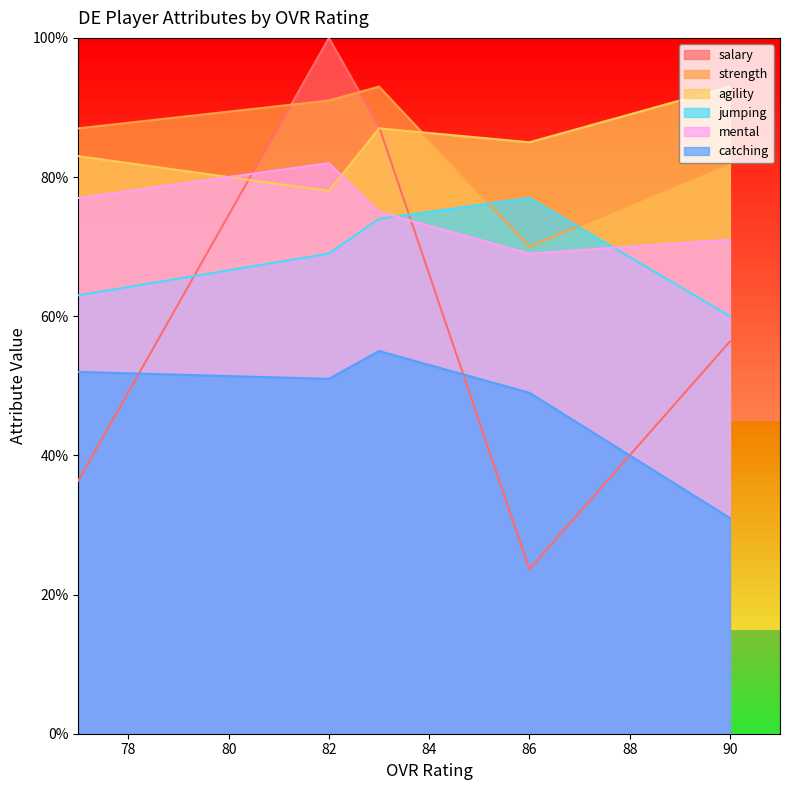

What is the highest value of the salary series?

100.0